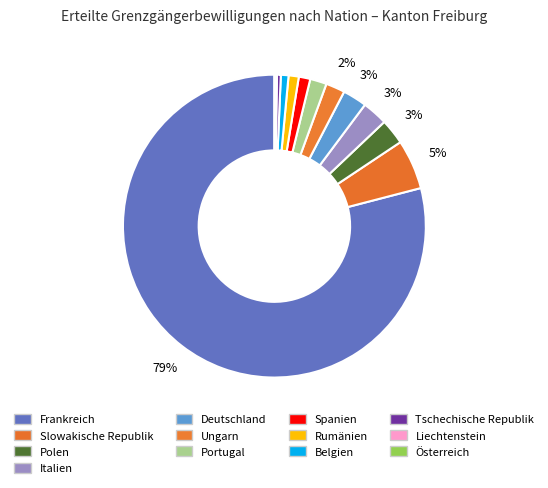

Is there a majority slice in this chart?

Yes